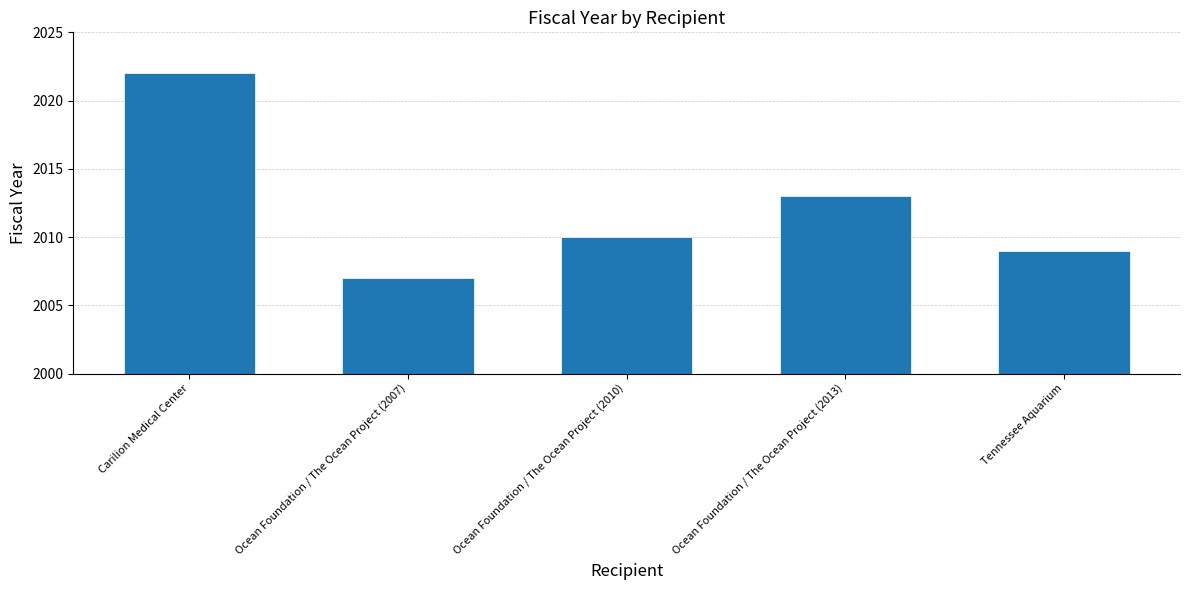

What is the sum of all values?

10061